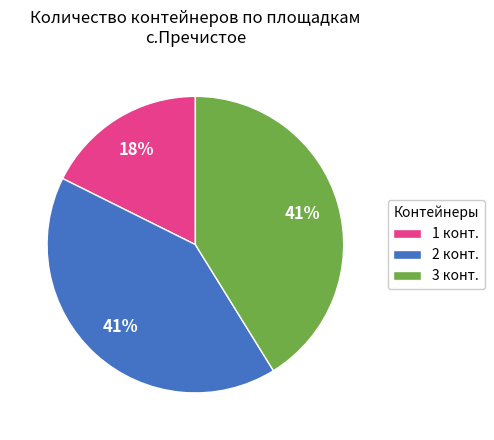

Does any single category account for the majority?

No